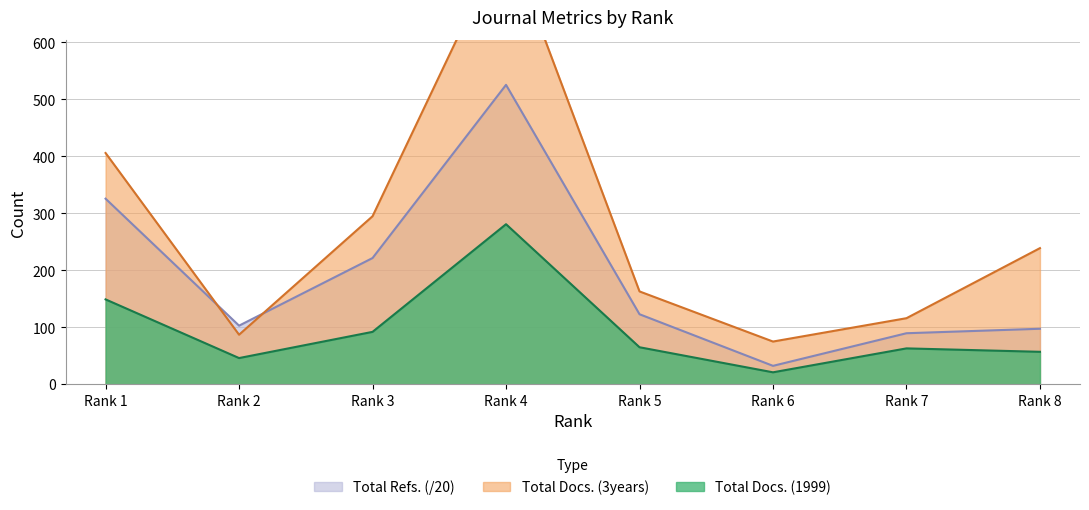

How many times do Total Docs. (3years) and Total Refs. cross each other?

2